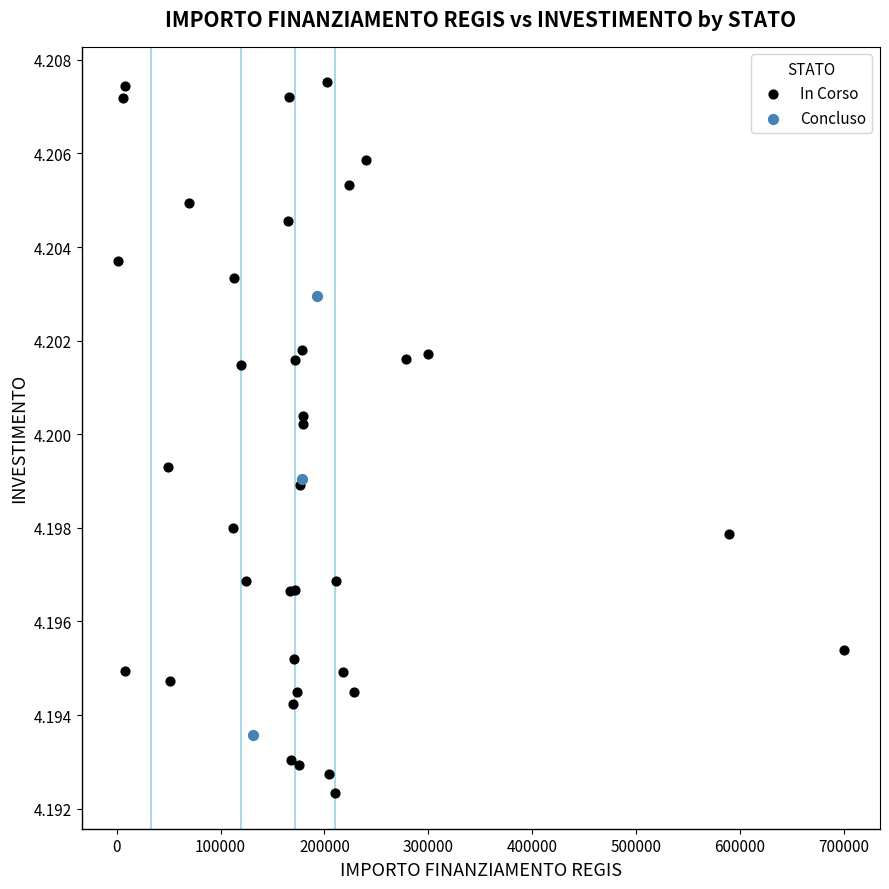

Which series has the widest spread of Y values?

In Corso